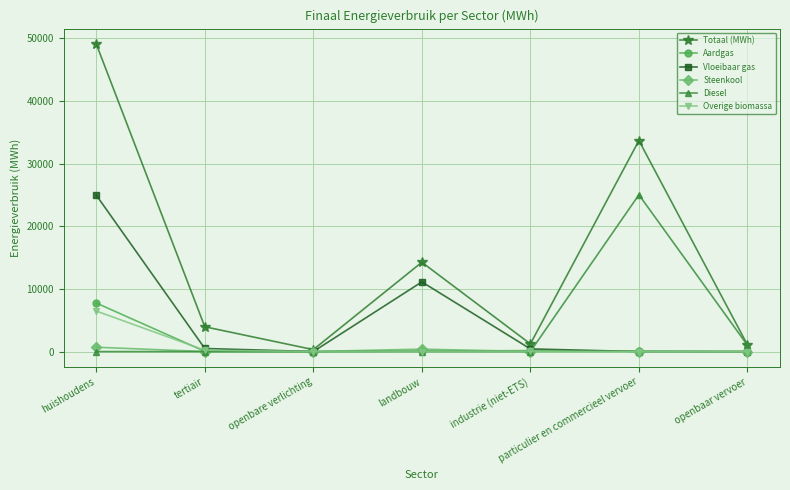

The value of Aardgas at industrie (niet-ETS) is 152.0. True or false?

True